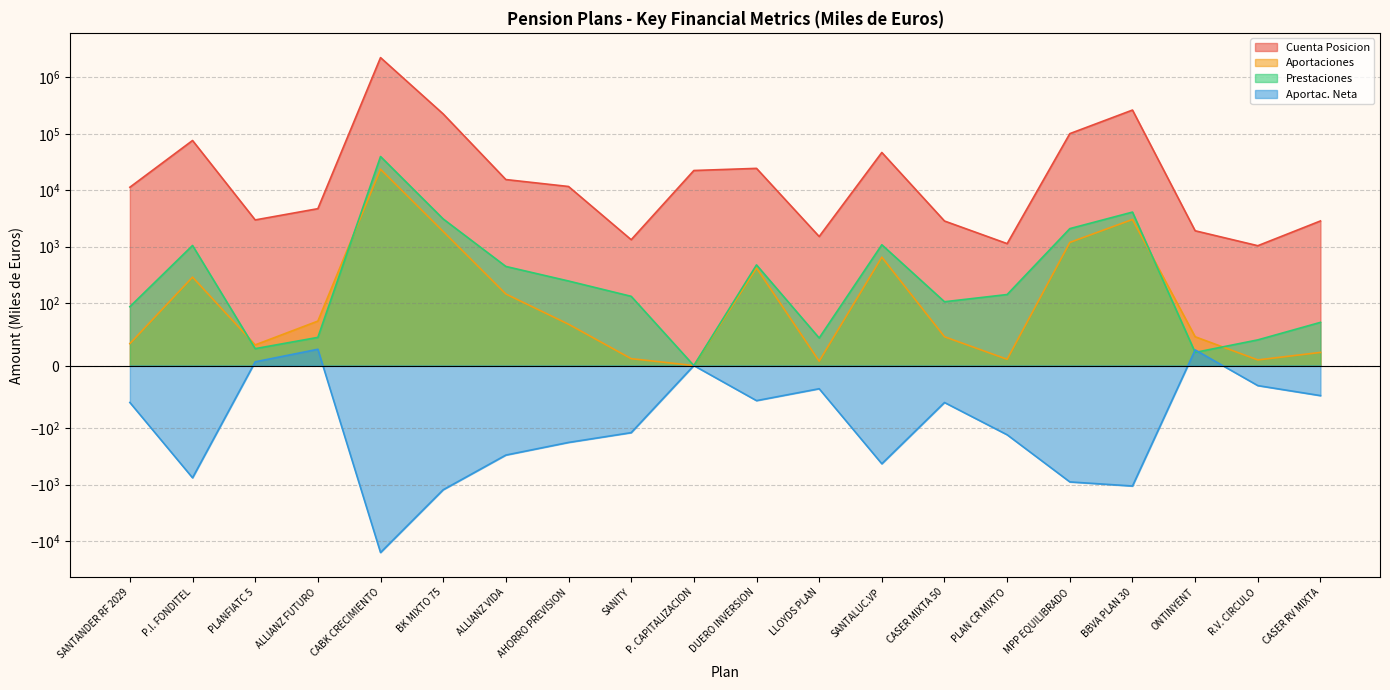

At which category is the sum across all series the highest?

CABK CRECIMIENTO